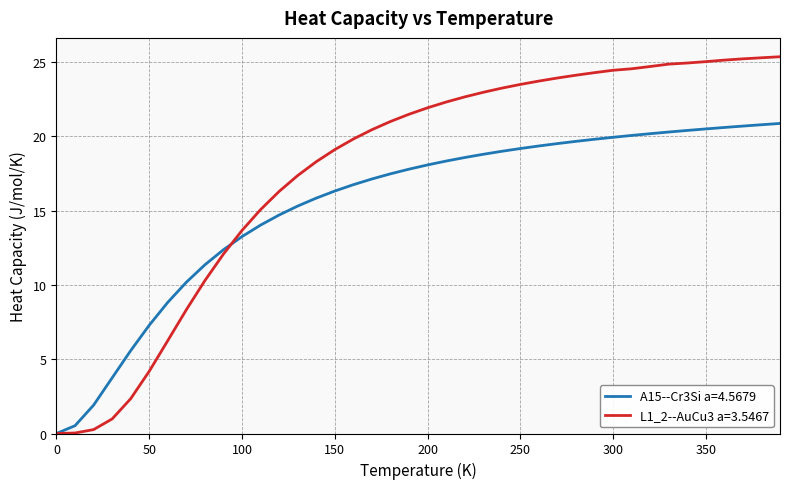

Which series has the widest spread of values?

L1_2--AuCu3 a=3.5467